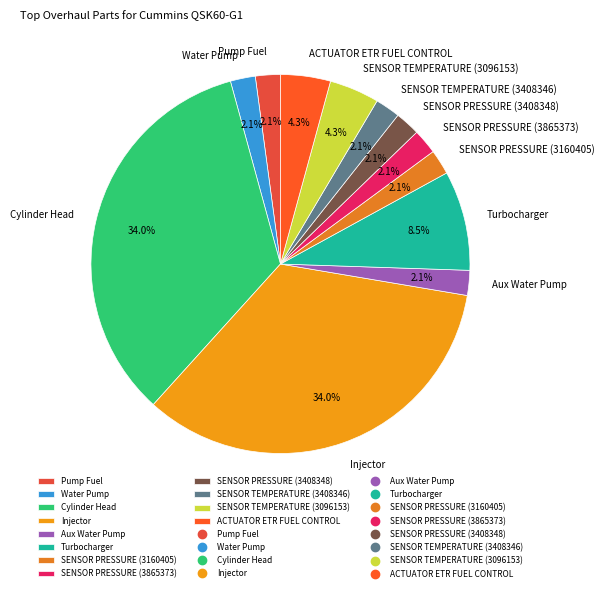

Count the number of slices in the pie.

12